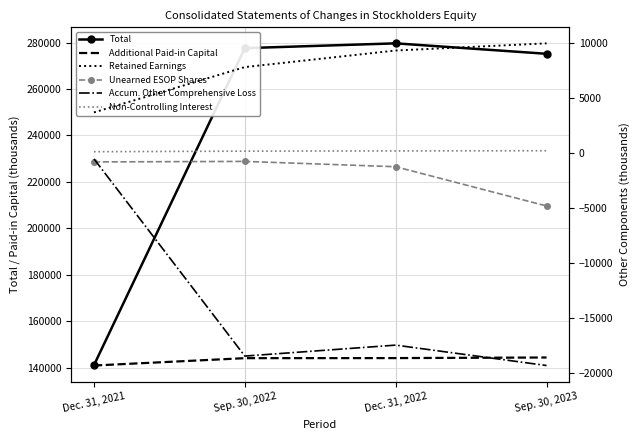

Which label corresponds to the largest value in the chart?

Dec. 31, 2022